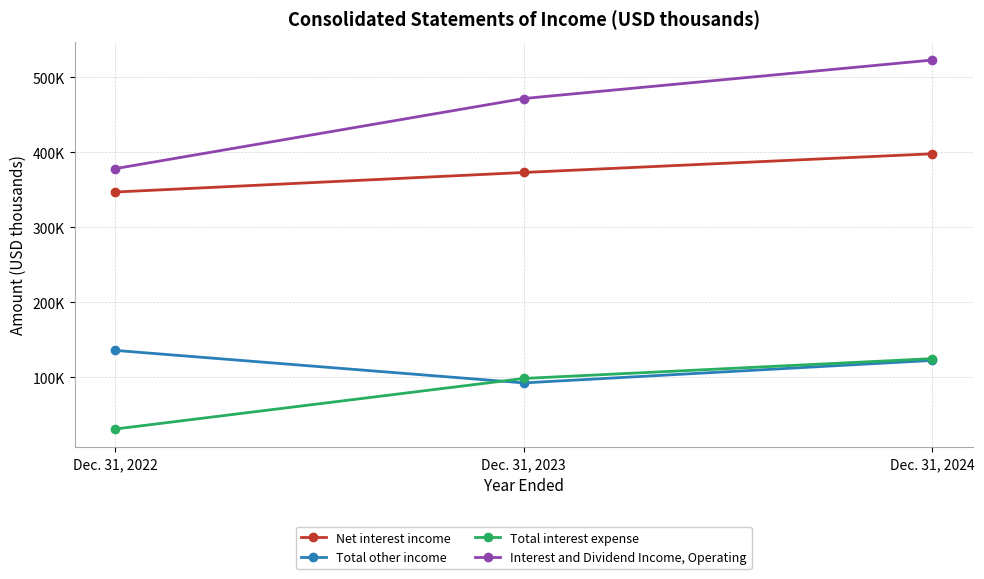

Does the chart have visible grid lines?

Yes